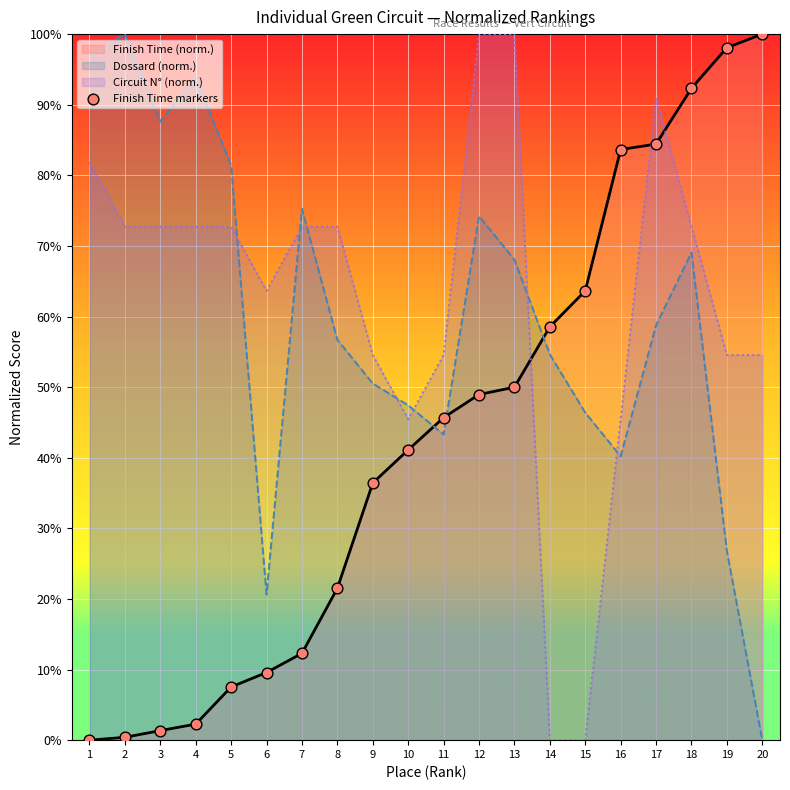

Between 3 and 1, which is larger?

3